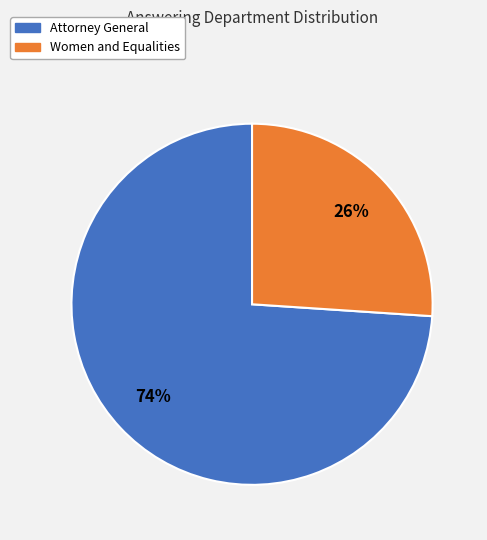

To the nearest percent, what is the average slice percentage?

50%